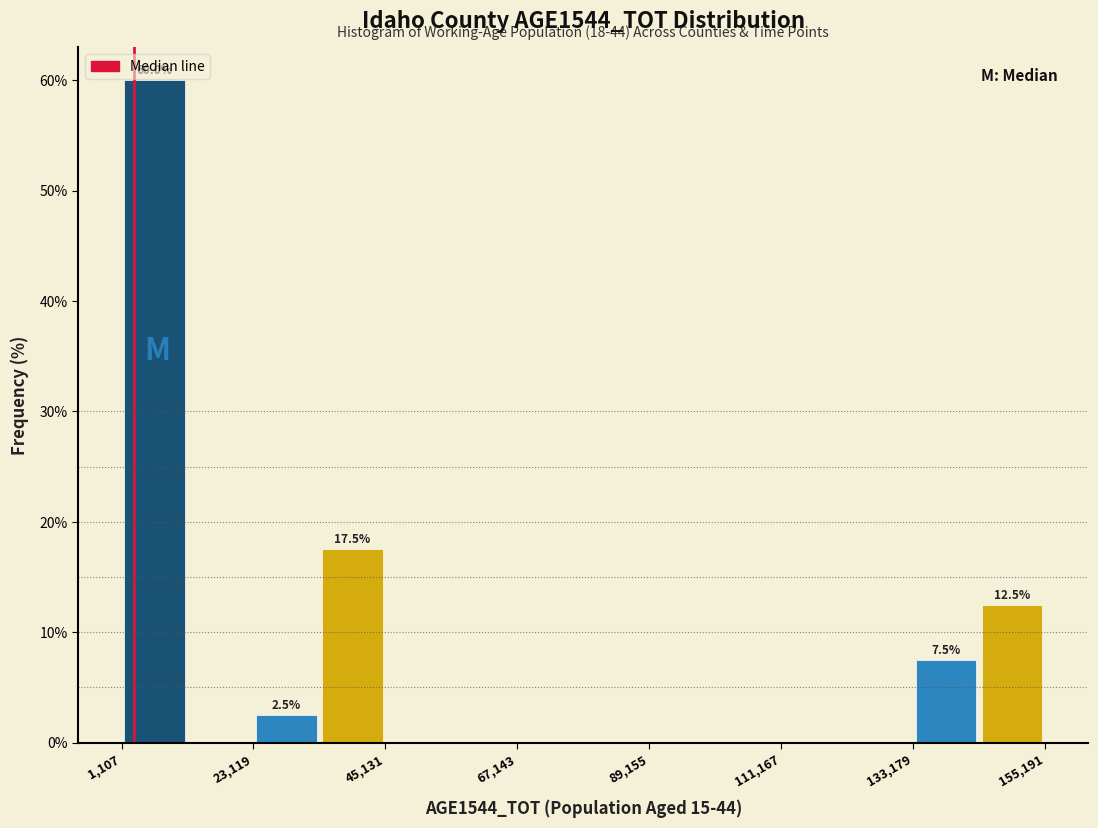

Around what value on the x-axis is the tallest bar? Give the approximate position of its centre, as read against the axis.

5000